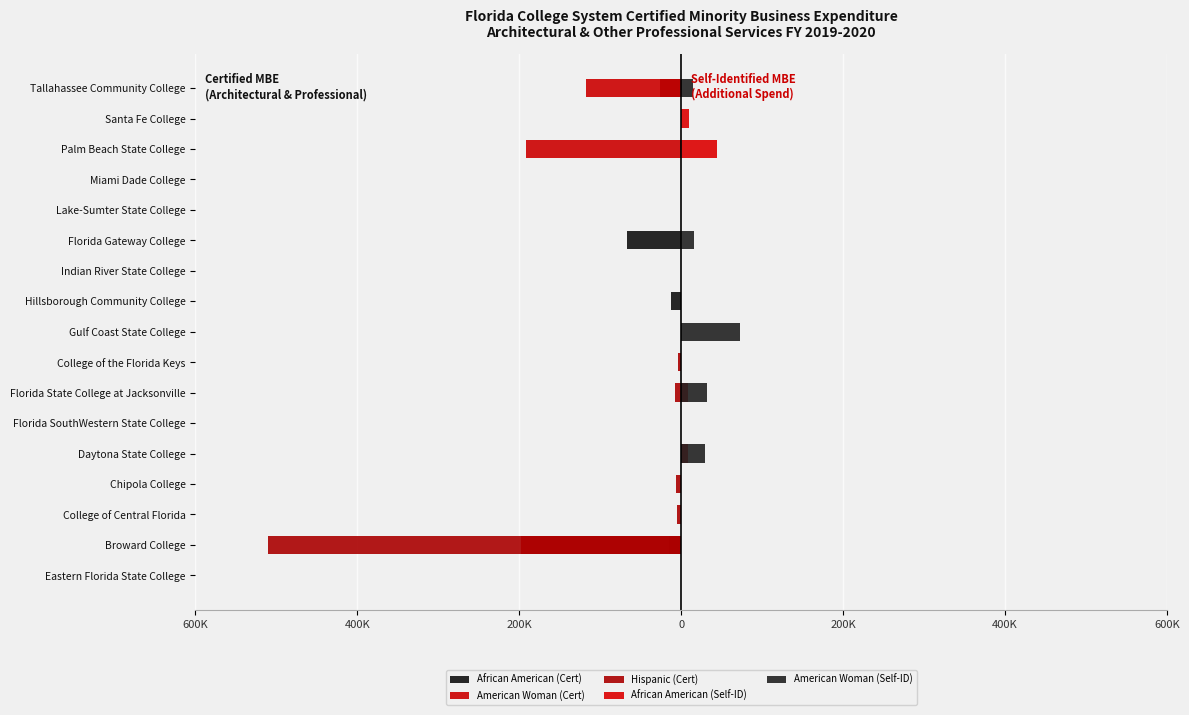

What are all the series names shown in the legend?

African American (Cert), American Woman (Cert), Hispanic (Cert), African American (Self-ID), American Woman (Self-ID)